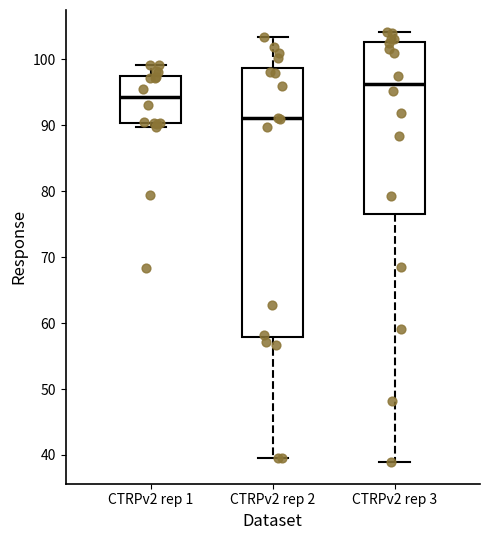

Reading left to right, transcribe this box plot: for each box, give where its median line is, the range the box spans, and where its two whiskers end, as read against the y-axis. The values are not printed on the chart, so give them approximately, as read against the axis.

CTRPv2 rep 1: median 94, box 90 to 97, whiskers 90 (just below the box's lower edge) to 99
CTRPv2 rep 2: median 91, box 58 to 99, whiskers 40 to 103
CTRPv2 rep 3: median 96, box 77 to 103, whiskers 39 to 104